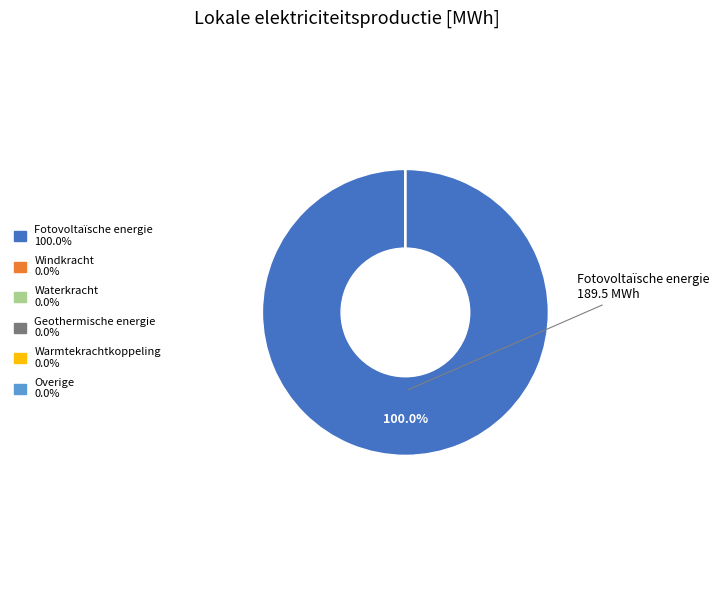

Which category accounts for the majority?

Fotovoltaïsche energie